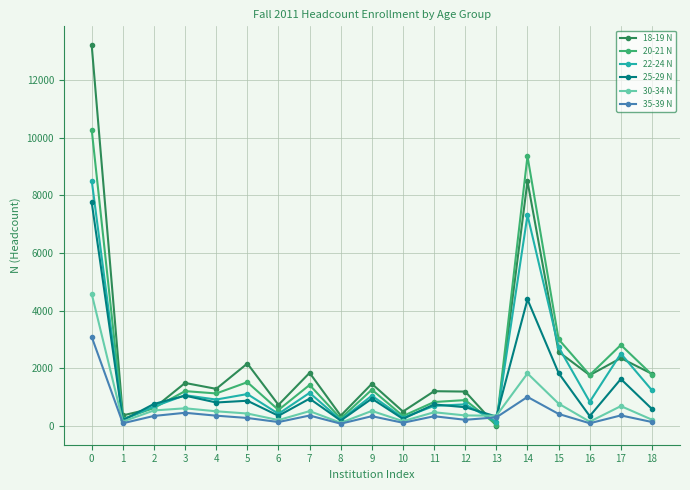

How many lines are shown in the chart?

6